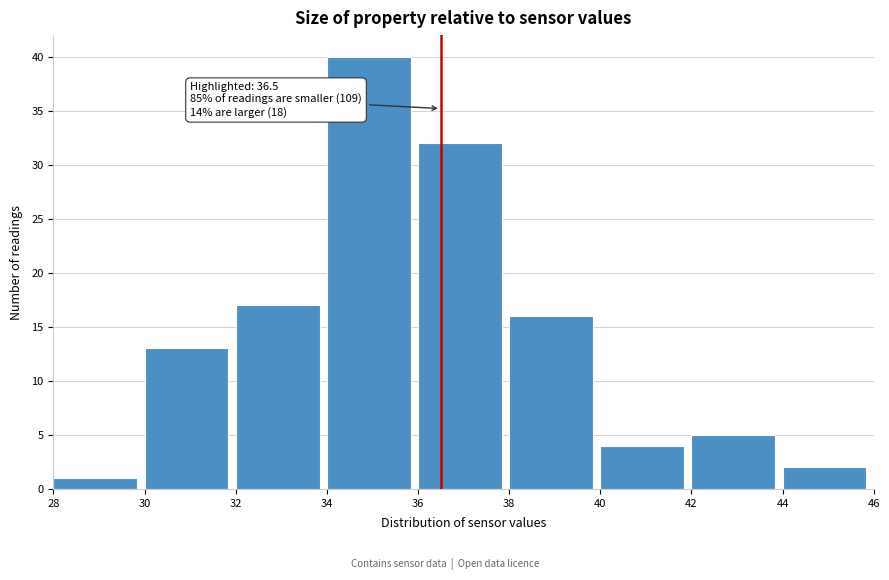

Over which range of the x-axis is the bar tallest?

34 to 36